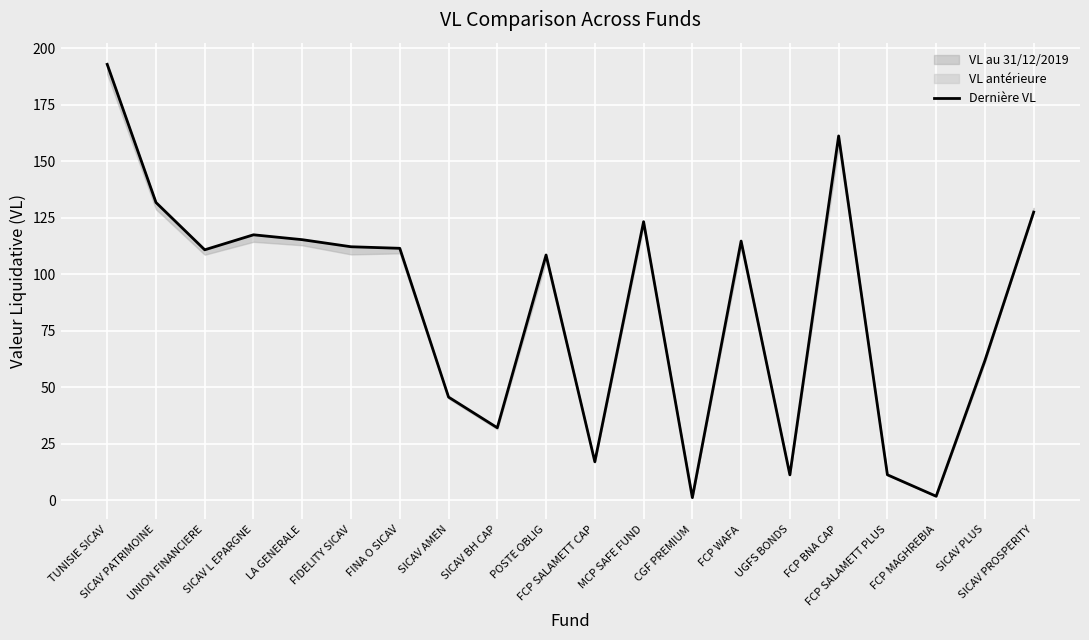

What is the label of the 17th point from the left?

FCP SALAMETT PLUS